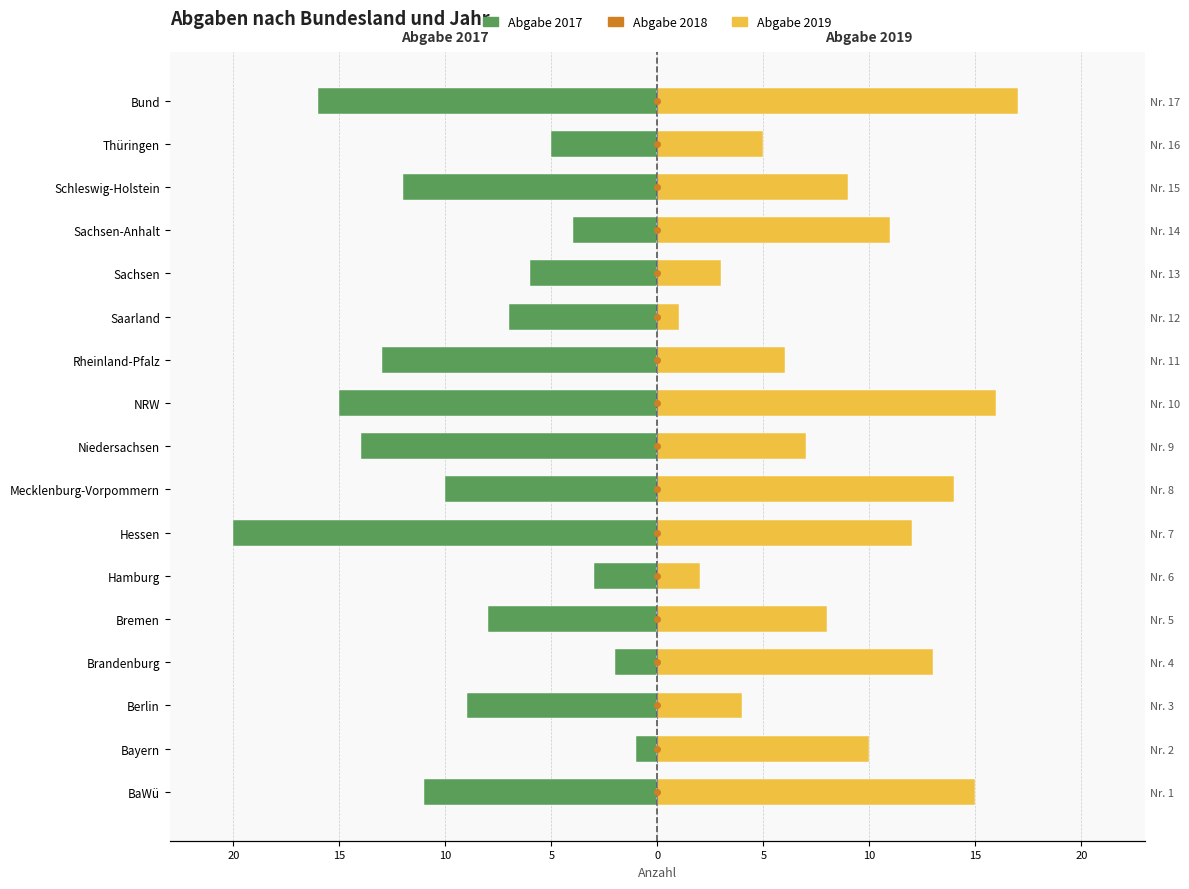

What is the smallest value displayed?

-20.0